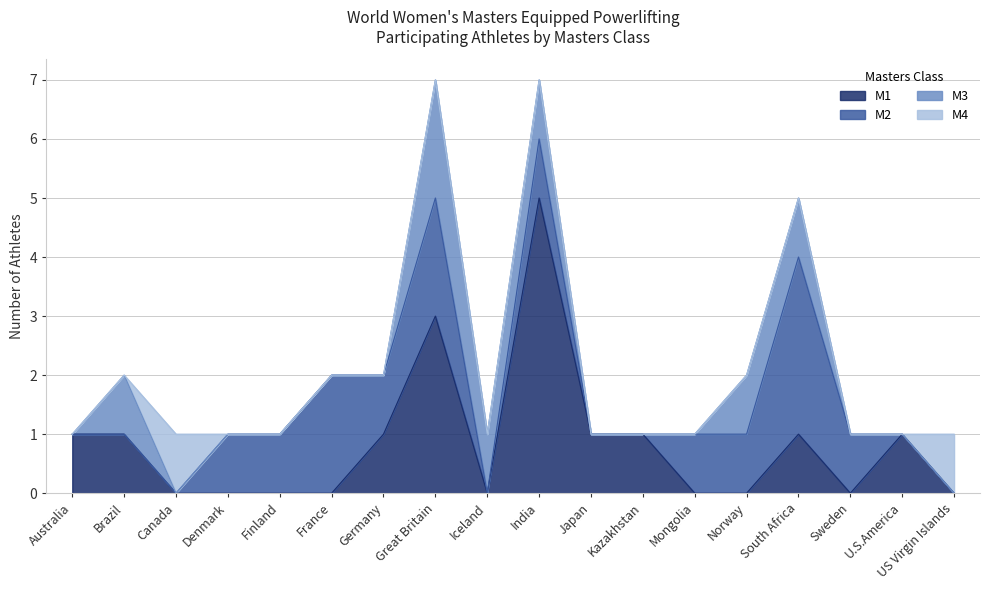

What is the spread (max minus min) of values at South Africa?

3